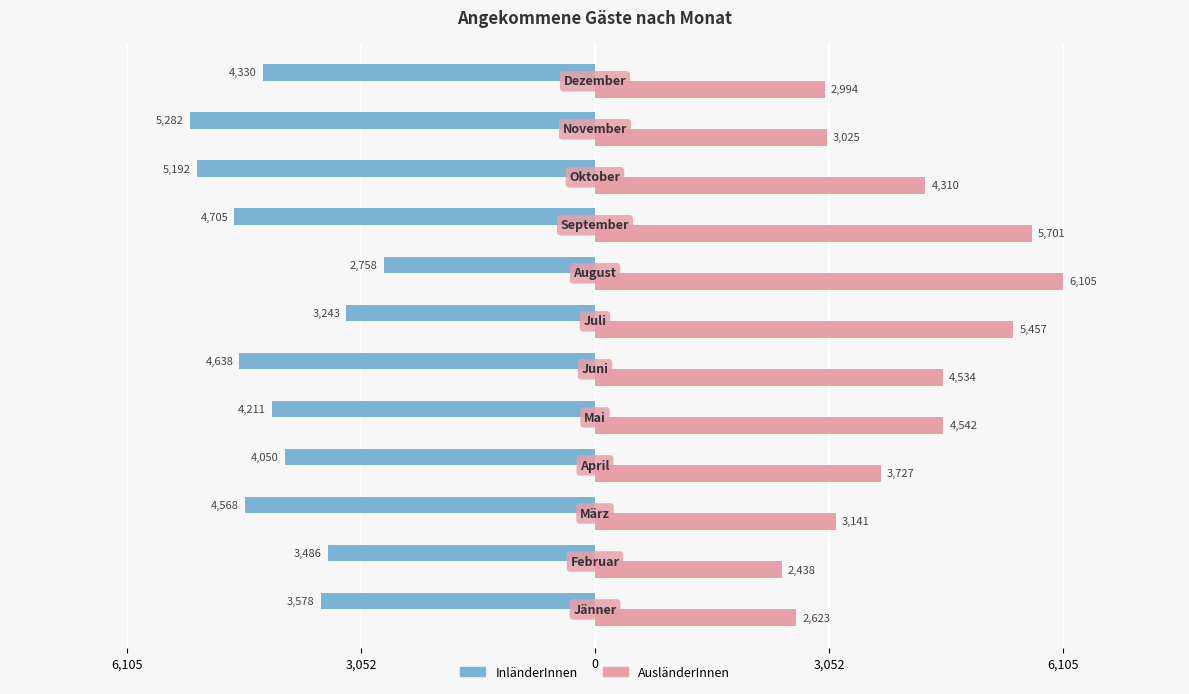

Reading left to right, list all the values displayed in this chart.

angekommene Gäste InländerInnen: -3578	-3486	-4568	-4050	-4211	-4638	-3243	-2758	-4705	-5192	-5282	-4330
angekommene Gäste AusländerInnen: 2623	2438	3141	3727	4542	4534	5457	6105	5701	4310	3025	2994